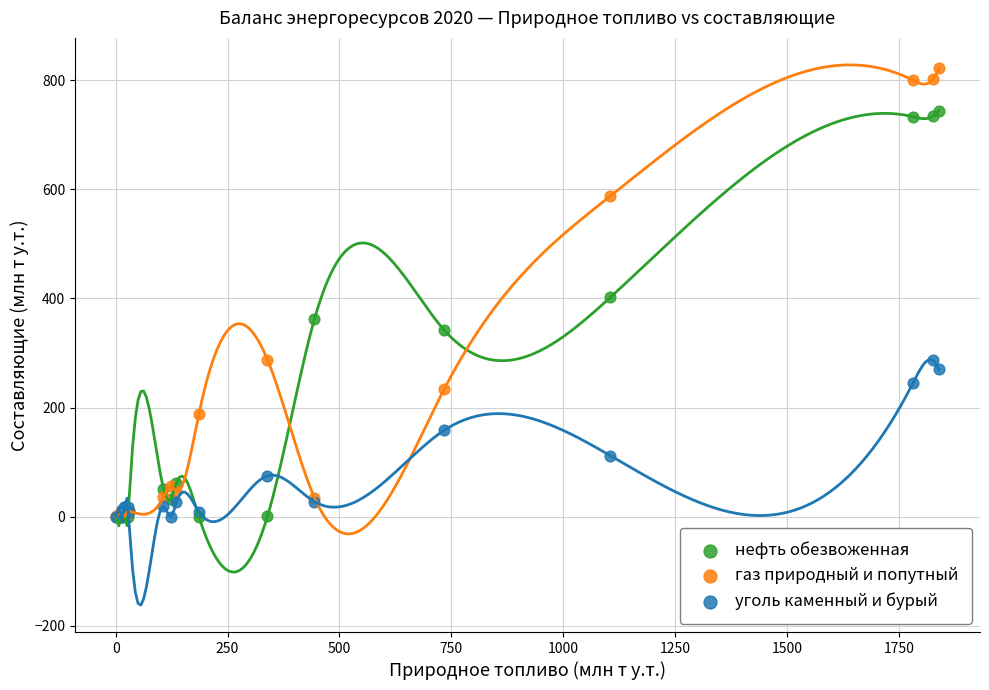

Which series has the widest spread of Y values?

газ природный и попутный